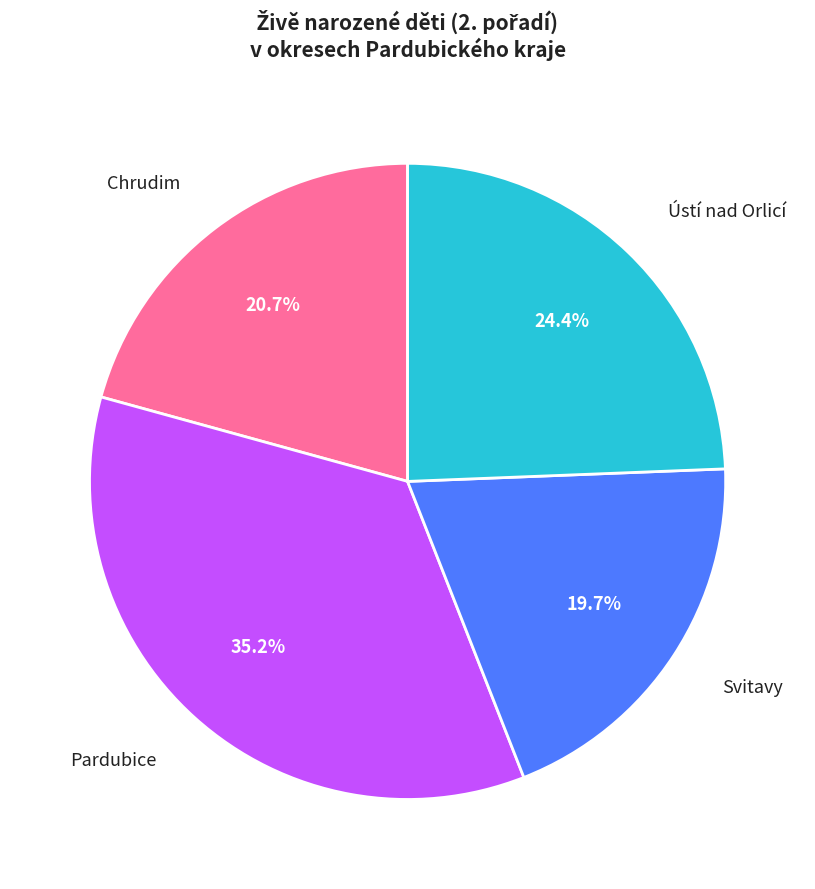

Does any single category account for the majority?

No